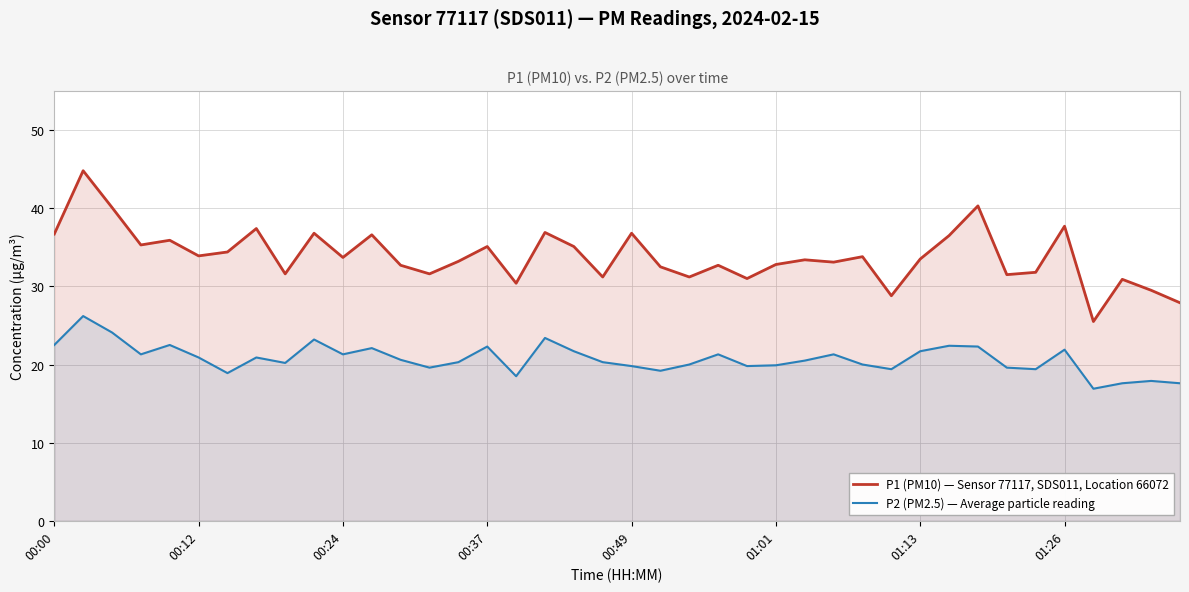

What is the total value across all series at 27?

54.4